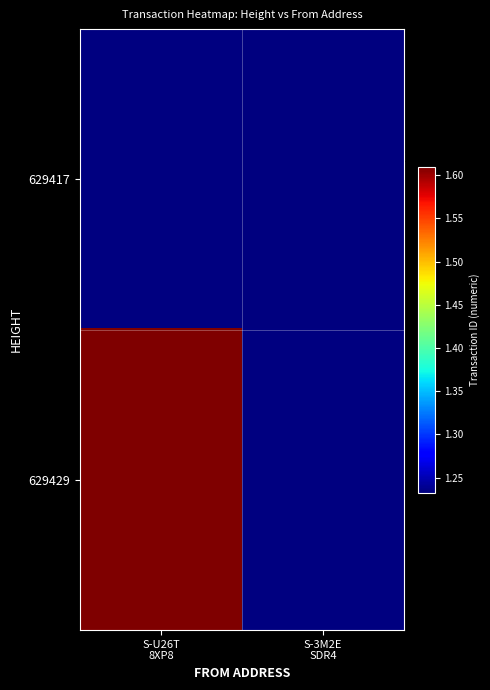

Rank the series by their average value, from lowest to highest.

629417, 629429